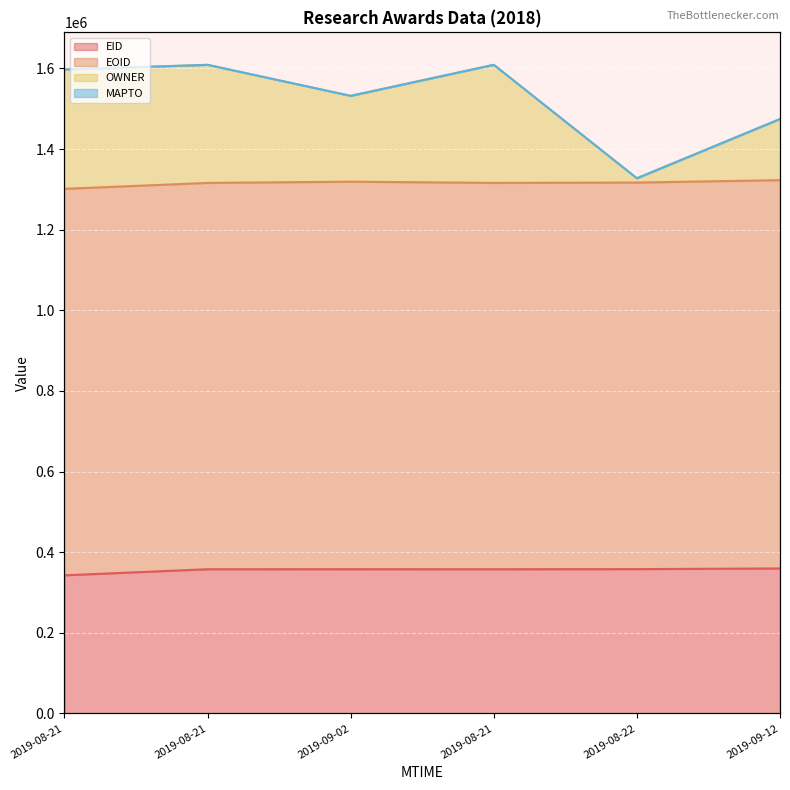

What is the difference between the maximum and minimum values in the OWNER series?

281433